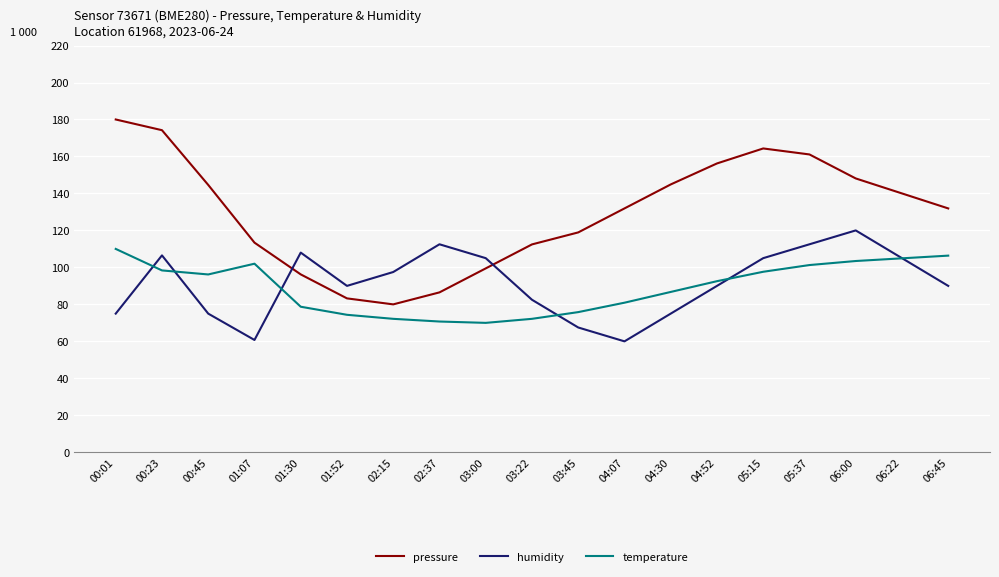

What is the minimum value shown in the chart?

60.0